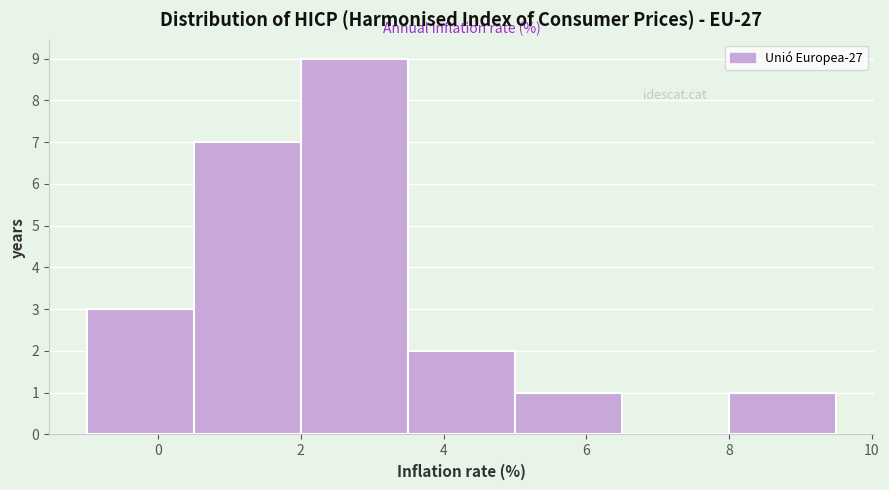

What is the height of the bar covering 0.5 to 2.0 on the x-axis? Neither the bar edges nor the heights are printed on the chart, so give them approximately, as read against the axes.

7